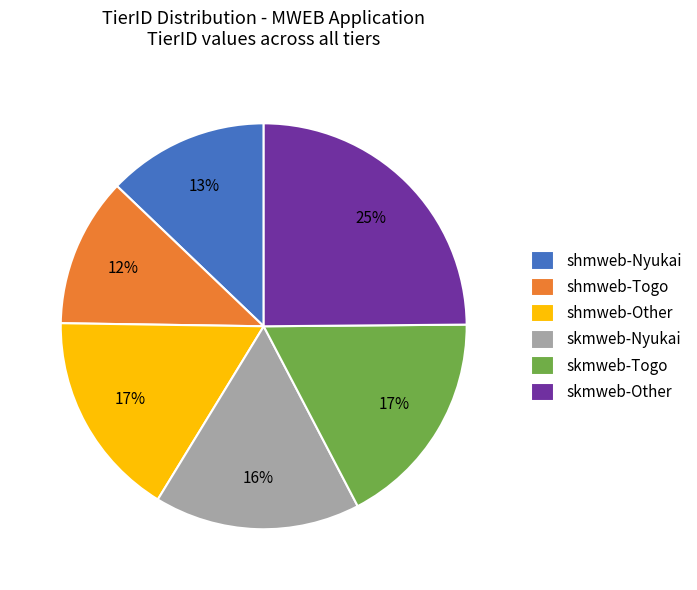

Approximately how many times larger is the value at shmweb-Togo compared to shmweb-Nyukai?

0.9